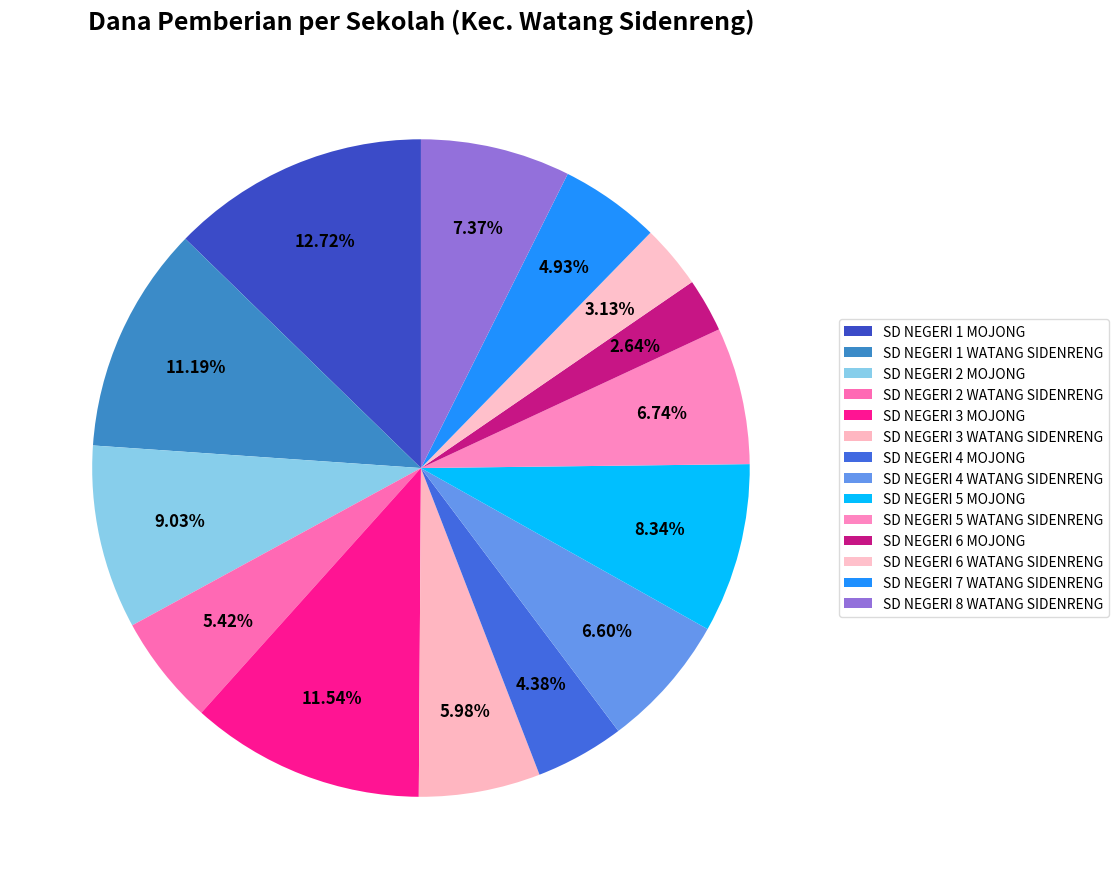

Is the sum of SD NEGERI 3 MOJONG and SD NEGERI 3 WATANG SIDENRENG greater than half?

No